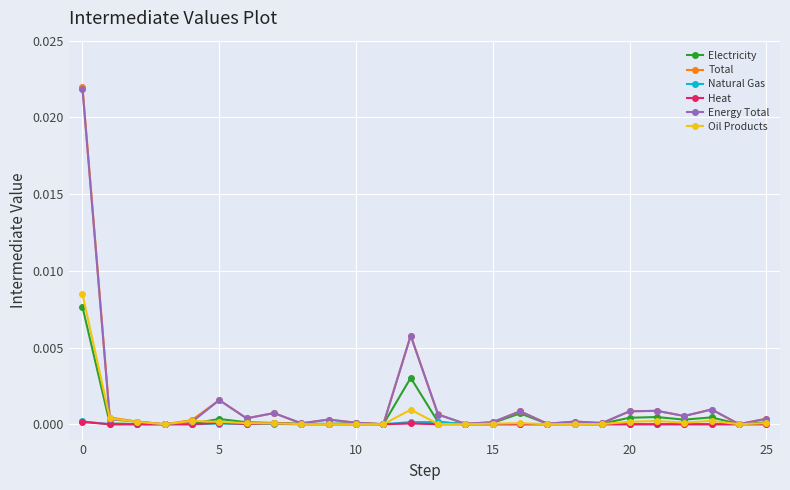

In Total, how many points are higher than both neighbors (excluding endpoints)?

8